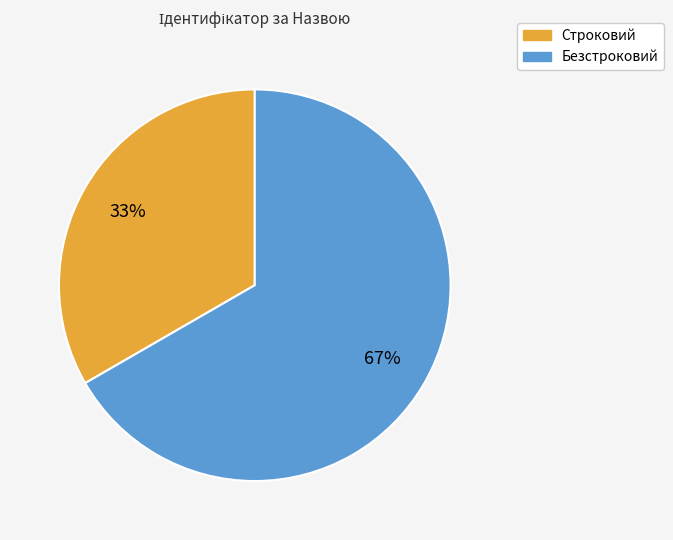

To the nearest percent, what is the average slice percentage?

50%